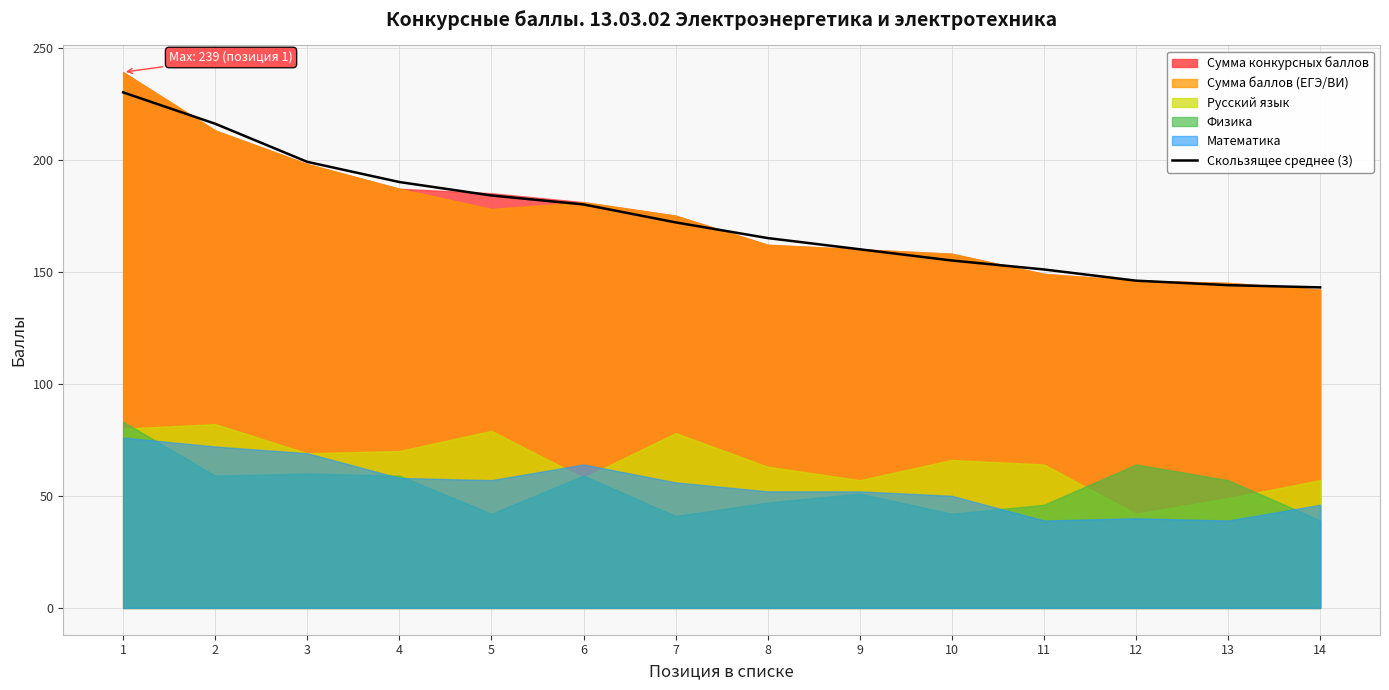

List the labels in order of value, largest first.

1, 2, 3, 4, 5, 6, 7, 8, 9, 10, 11, 12, 13, 14